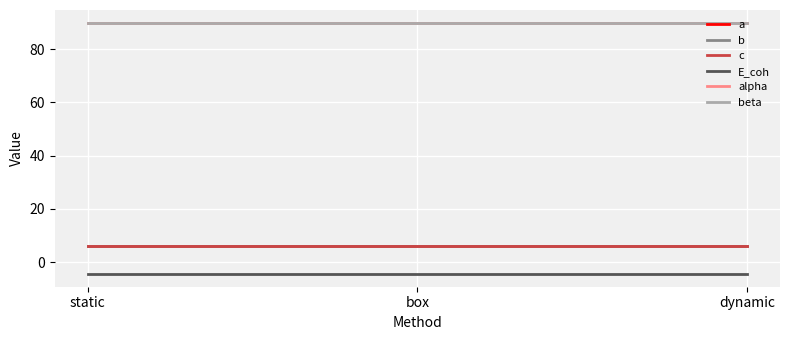

Which series has the largest total across all categories?

alpha